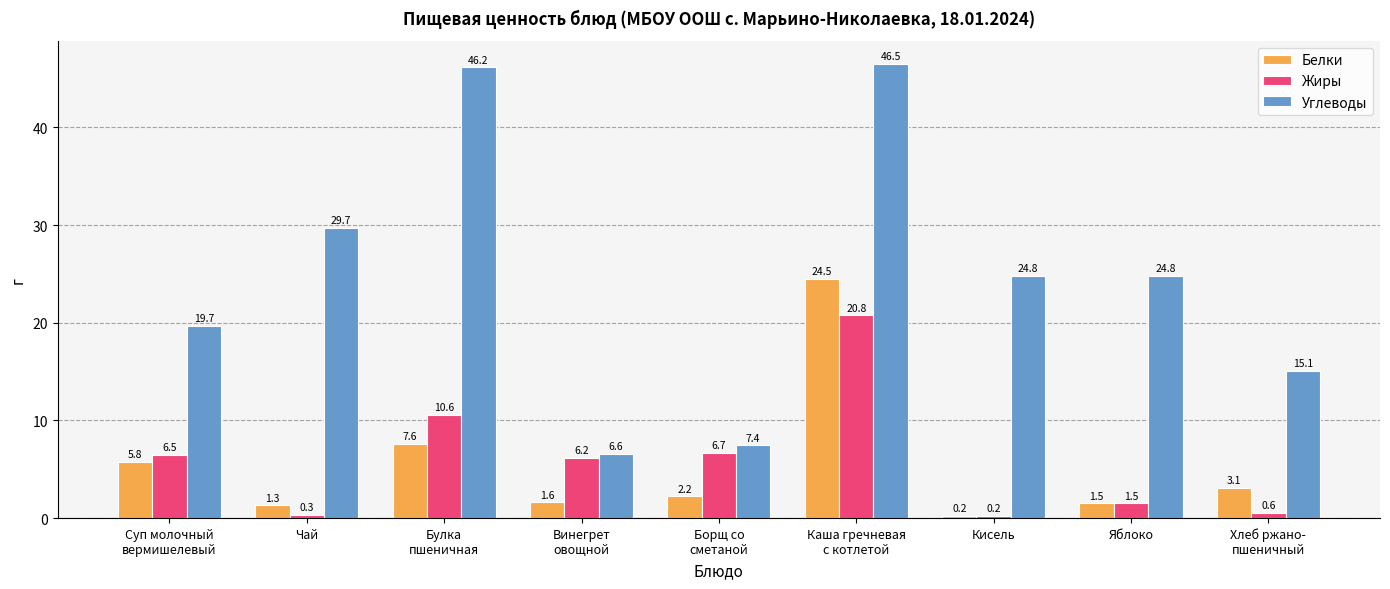

Between Винегрет
овощной and Яблоко, which series saw the biggest shift?

Углеводы